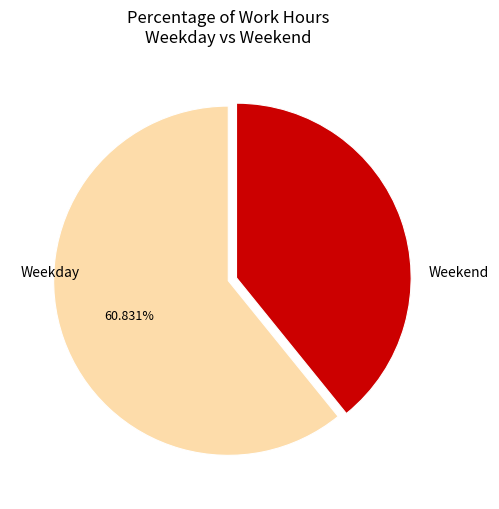

Which category accounts for the majority?

Weekday